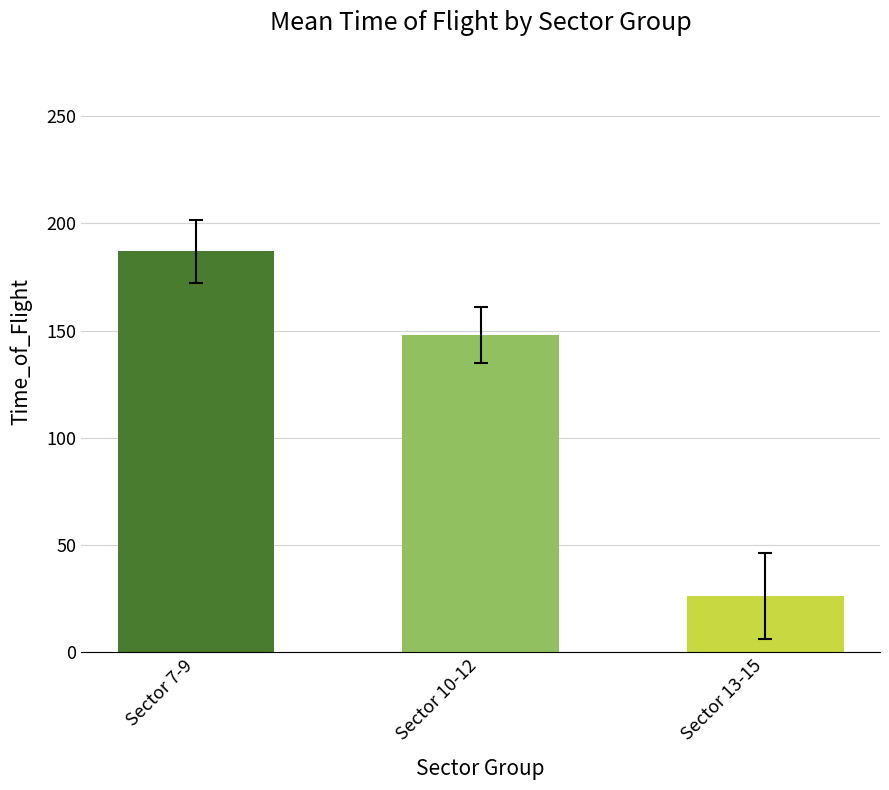

What is the value of the 3rd bar from the left?

26